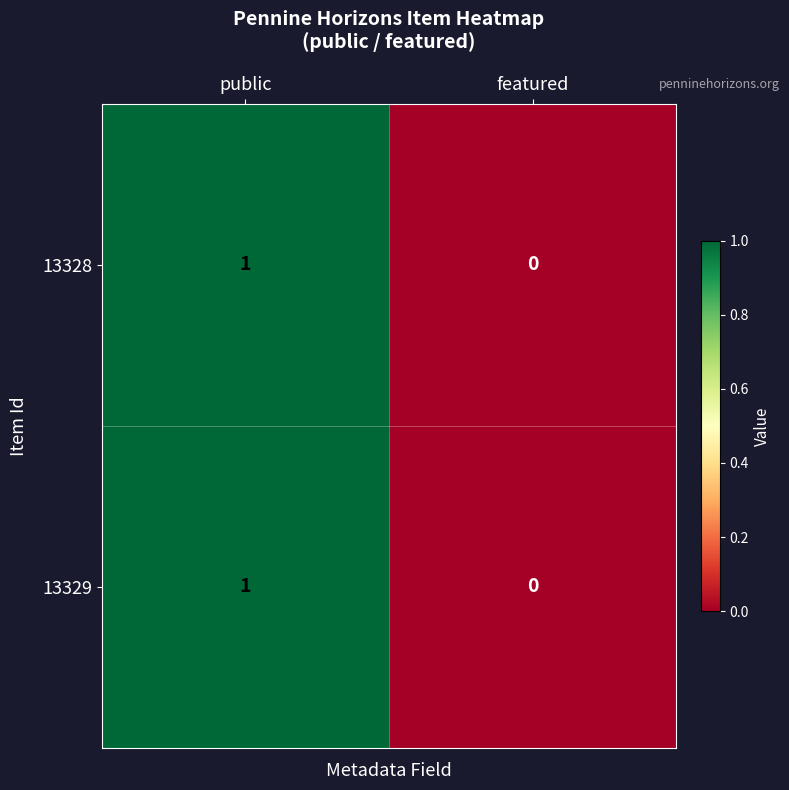

The value of 13328 at public is 2. True or false?

False